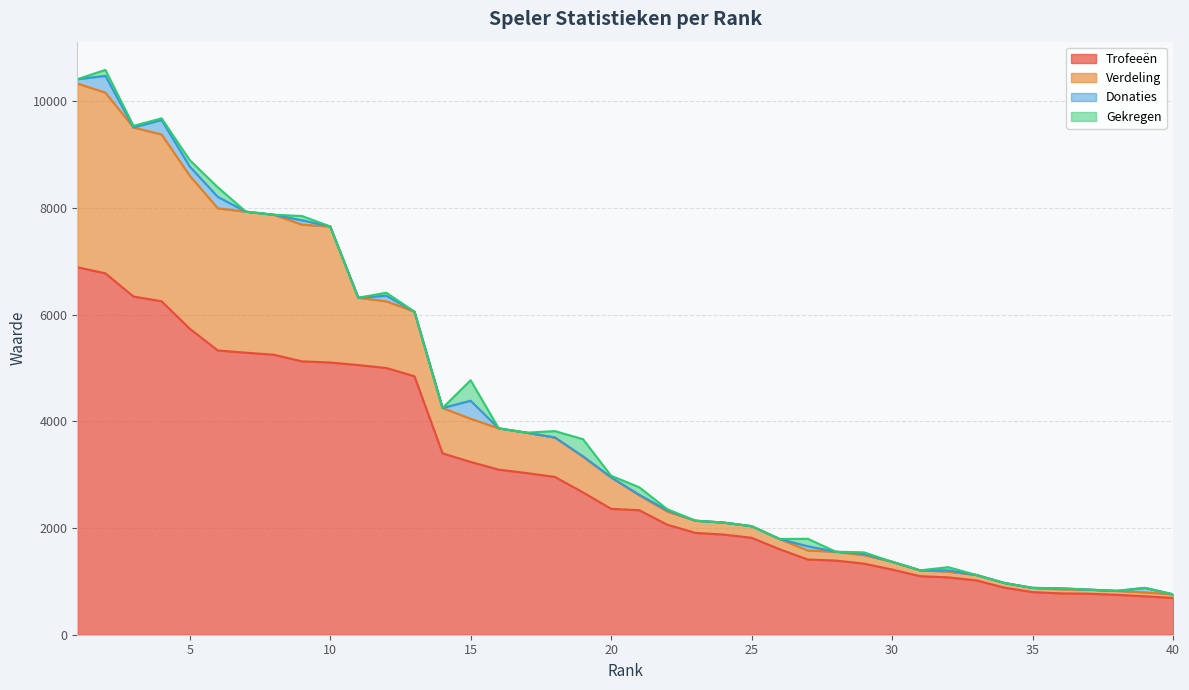

How many lines are shown in the chart?

4